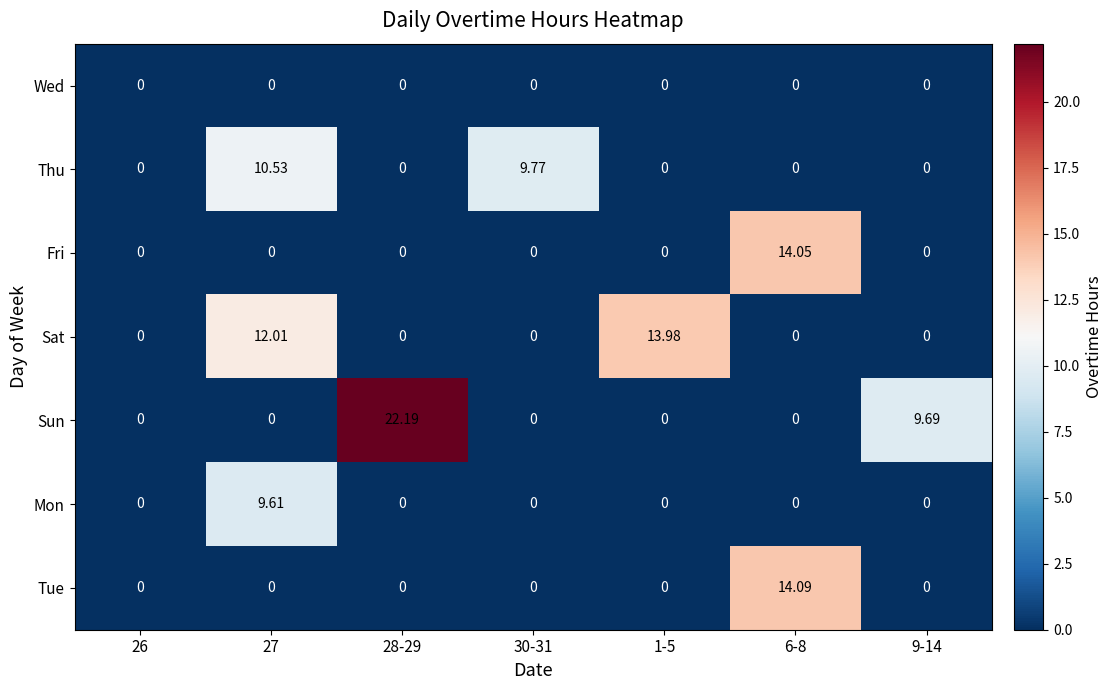

At how many categories does at least one series exceed 14?

2